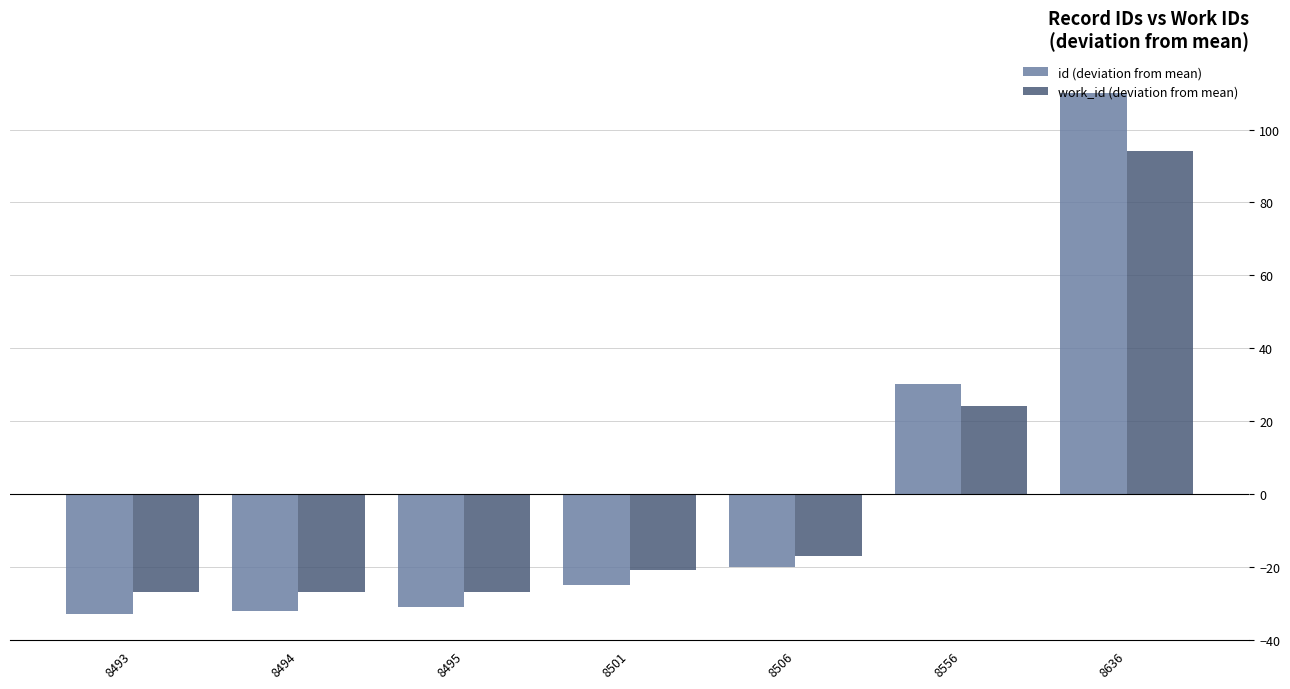

Read the id (deviation from mean) value at 8556.

30.1